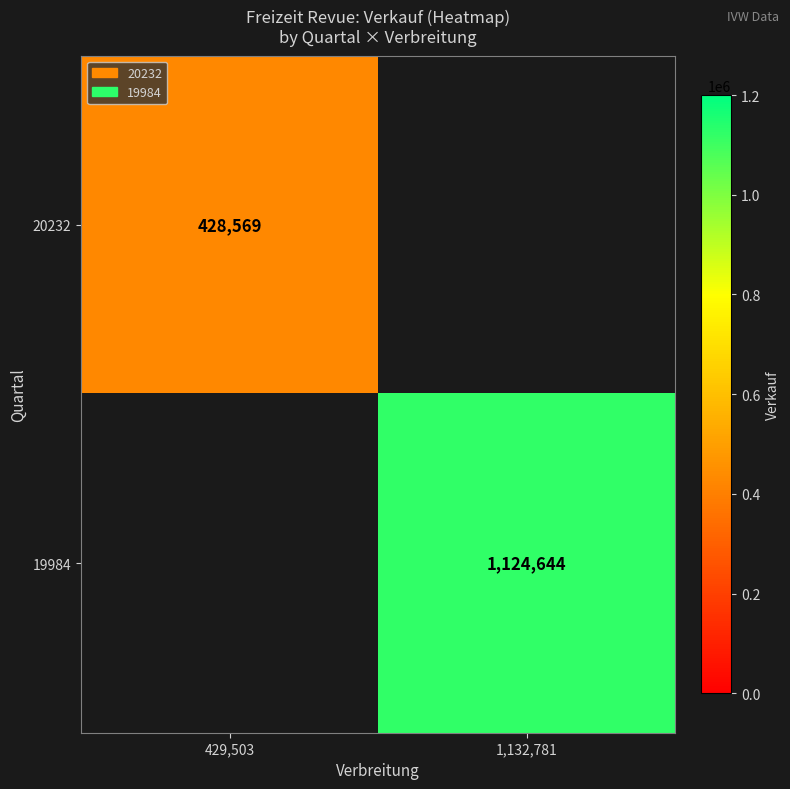

At how many categories does at least one series exceed 569265?

1